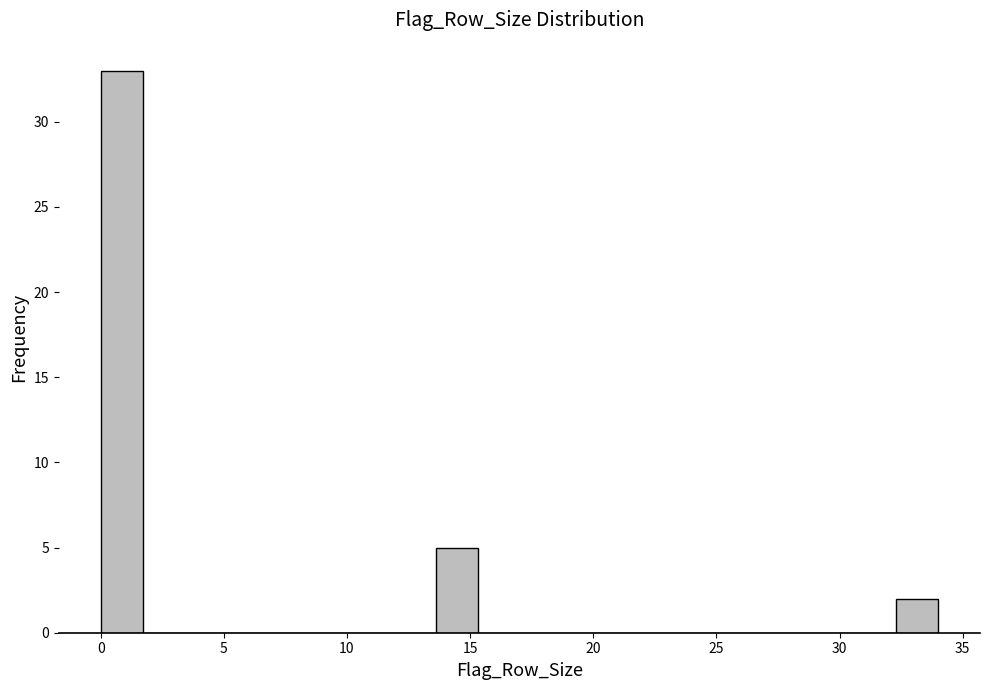

Around what value on the x-axis is the tallest bar? Give the approximate position of its centre, as read against the axis.

1.0